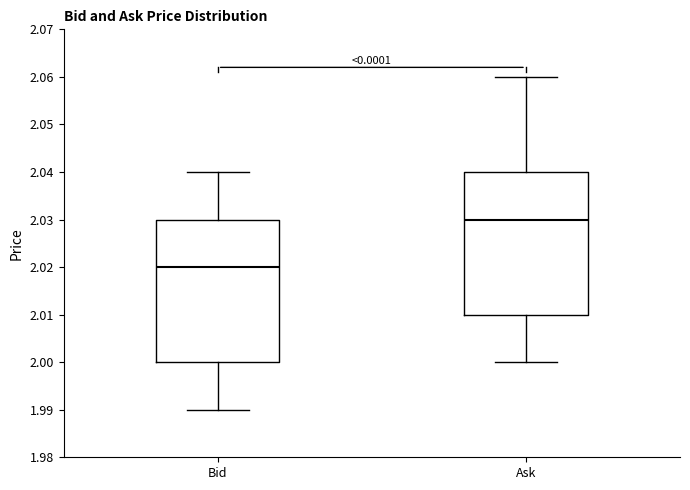

Which box has the lowest median line?

Bid